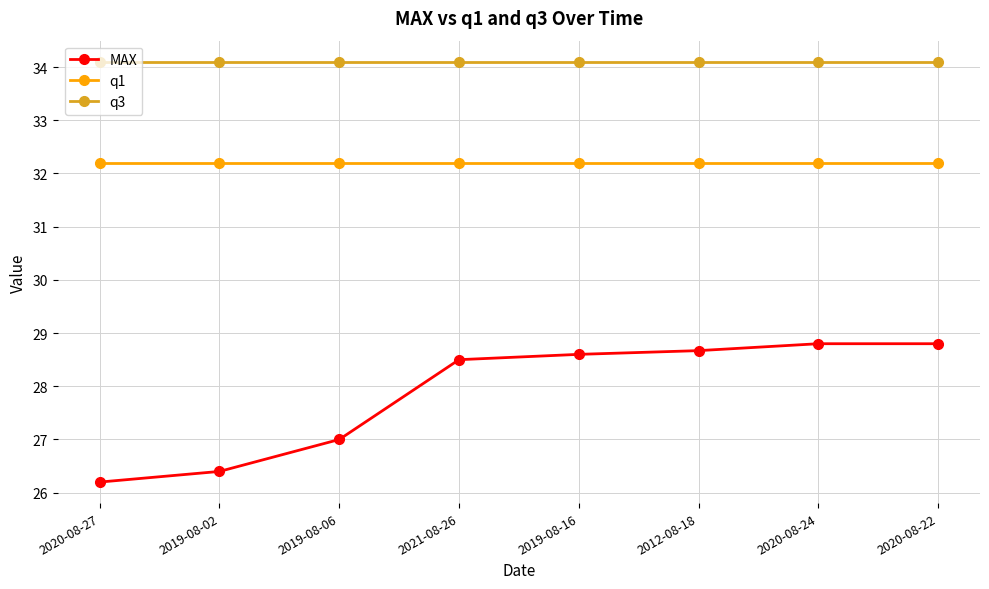

The value of MAX at 2021-08-26 is 39.1. True or false?

False